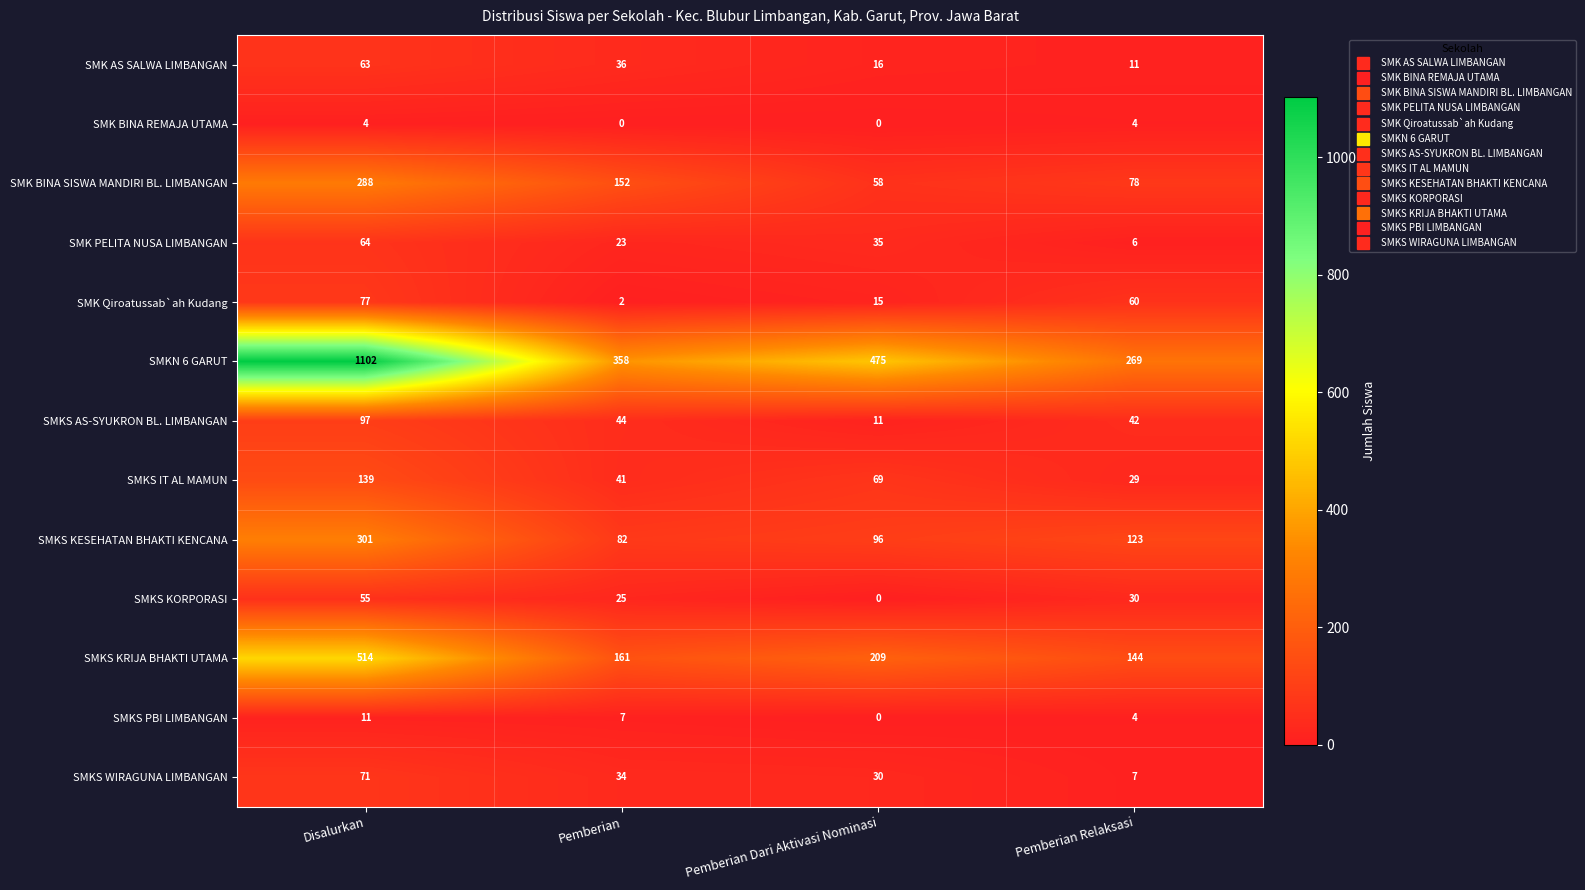

List the series in order of their peak value, highest first.

SMKN 6 GARUT, SMKS KRIJA BHAKTI UTAMA, SMKS KESEHATAN BHAKTI KENCANA, SMK BINA SISWA MANDIRI BL. LIMBANGAN, SMKS IT AL MAMUN, SMKS AS-SYUKRON BL. LIMBANGAN, SMK Qiroatussab`ah Kudang, SMKS WIRAGUNA LIMBANGAN, SMK PELITA NUSA LIMBANGAN, SMK AS SALWA LIMBANGAN, SMKS KORPORASI, SMKS PBI LIMBANGAN, SMK BINA REMAJA UTAMA